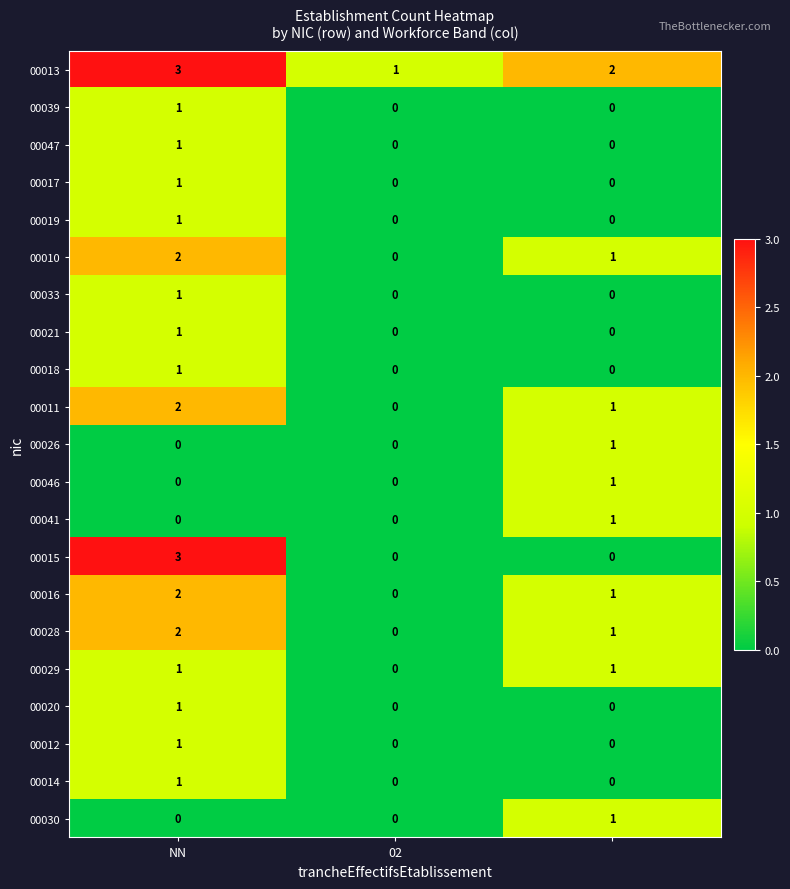

Which series has the largest total across all categories?

00013